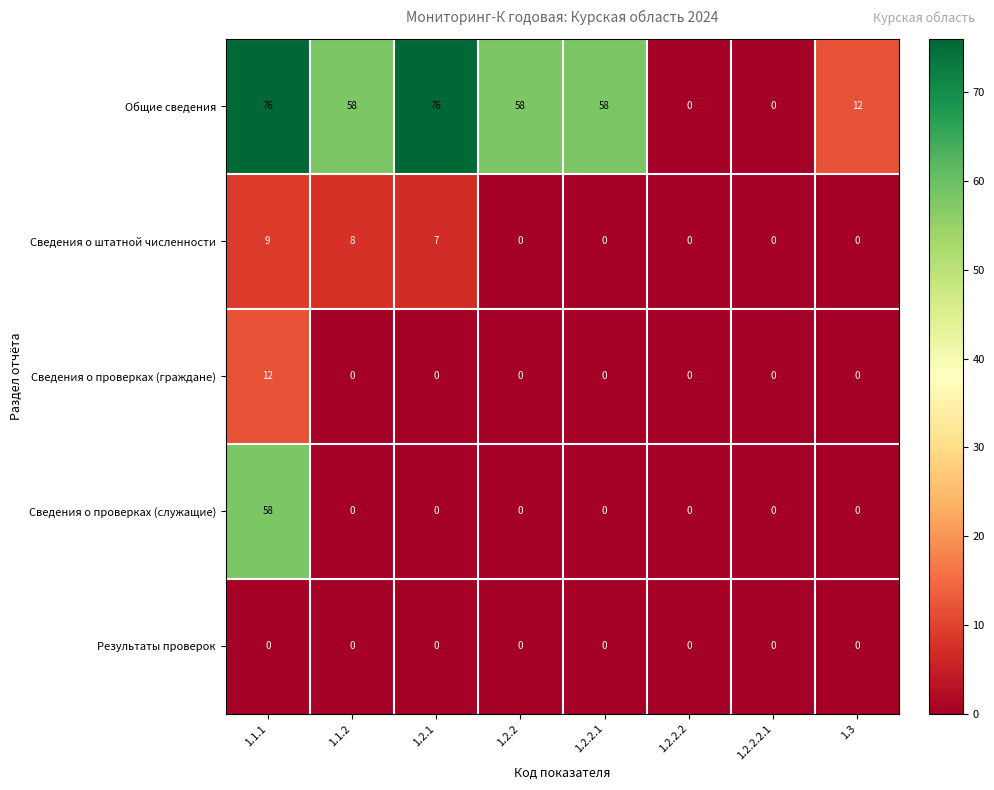

What is the difference between the maximum and minimum values in the Сведения о проверках (служащие) series?

58